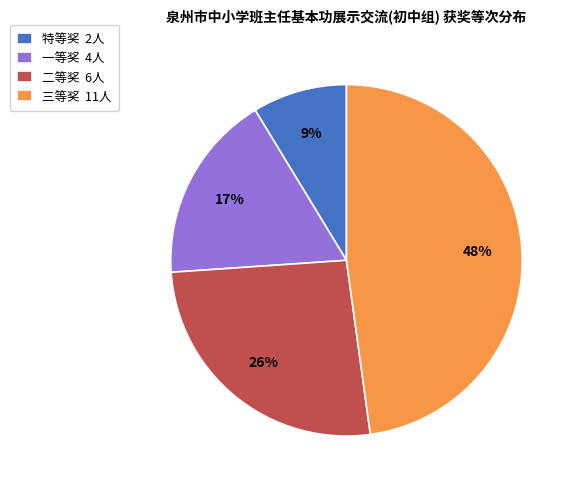

What percentage is the 特等奖 slice, to the nearest percent?

9%